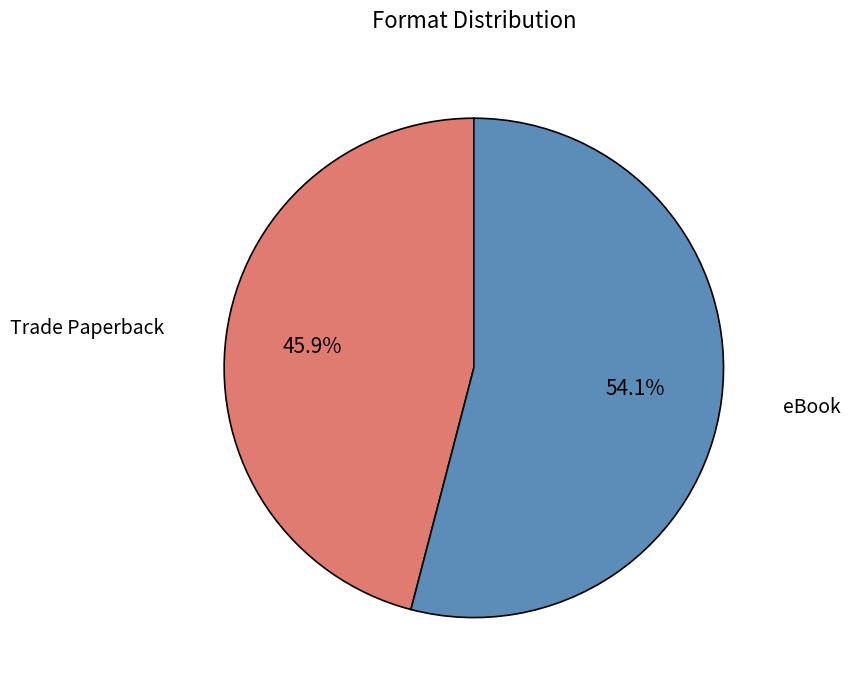

To the nearest percent, what is the average slice percentage?

50%